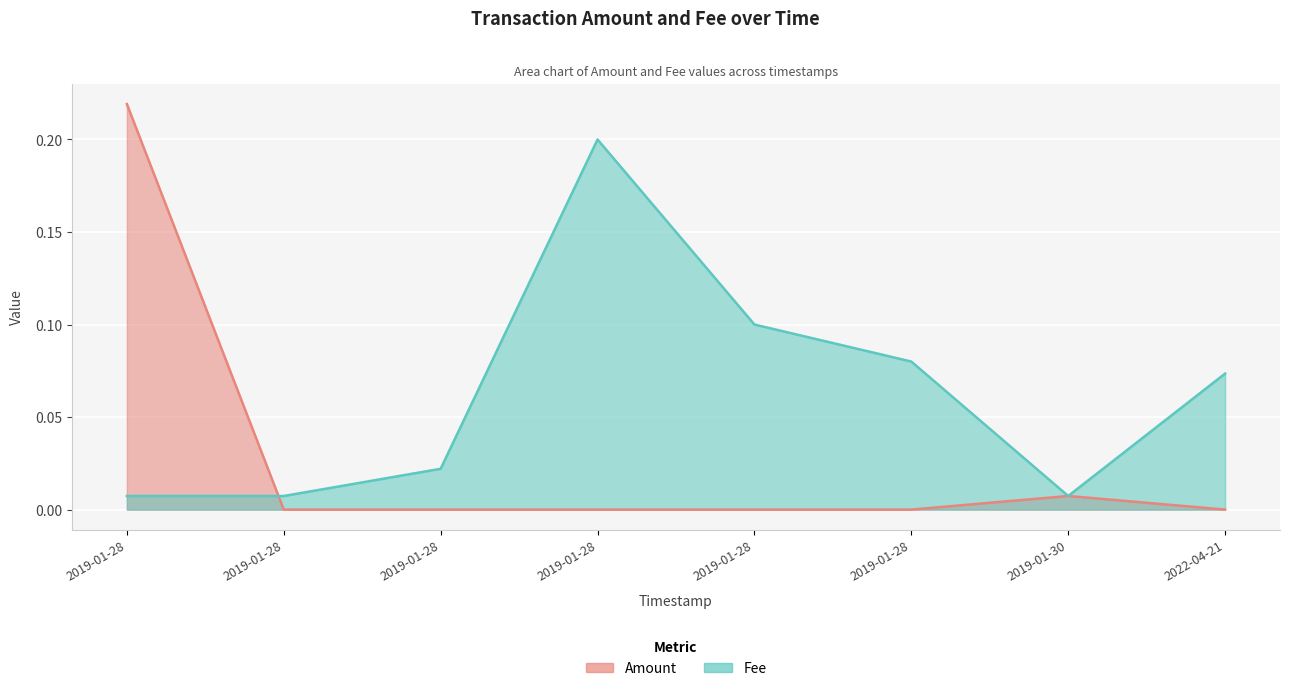

At which category is the sum across all series the highest?

2019-01-28